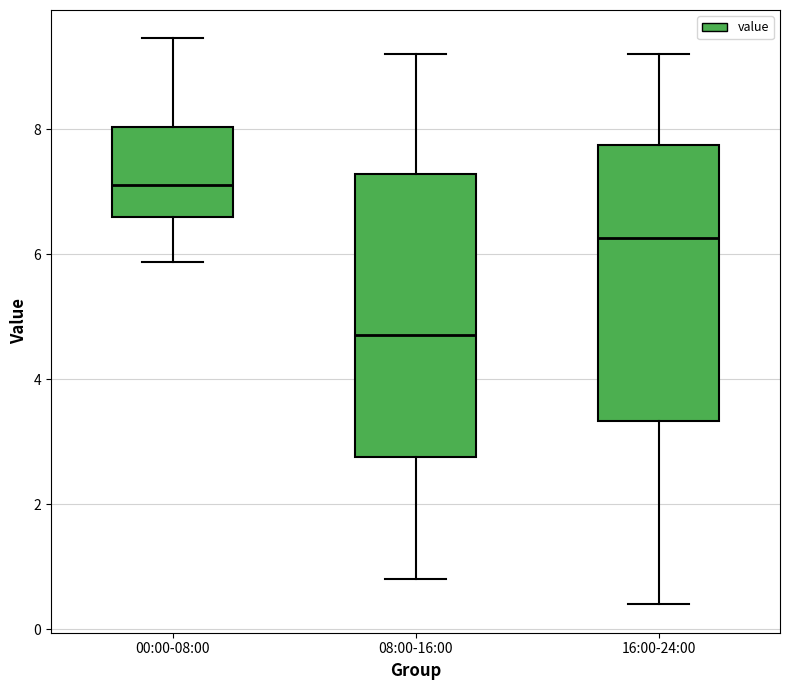

Which box has the lowest median line?

08:00-16:00